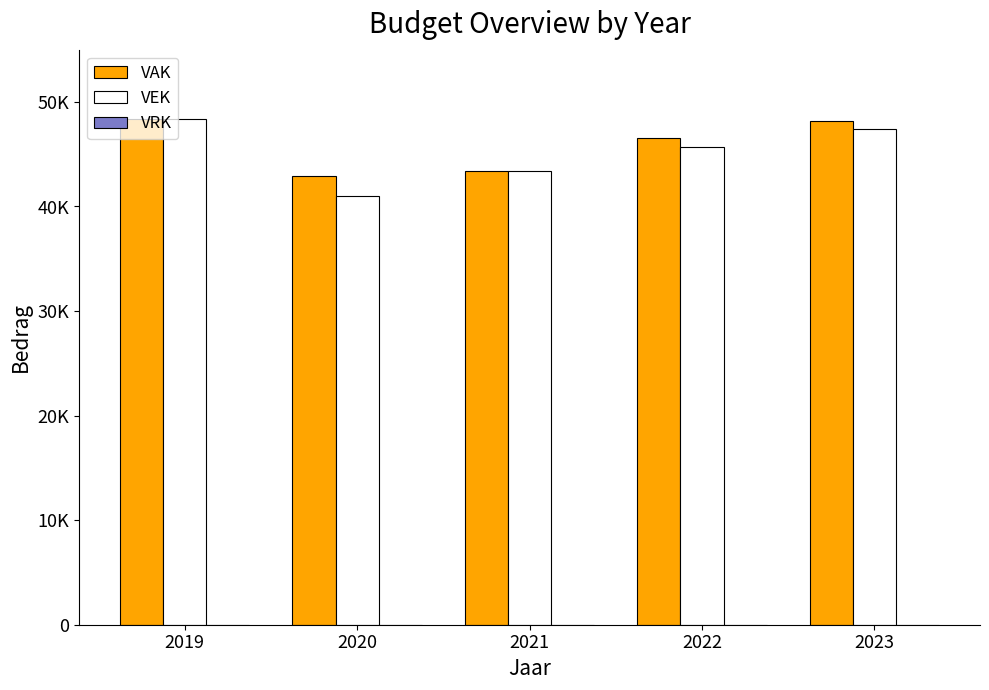

What is the total value across all series at 2023?

95537